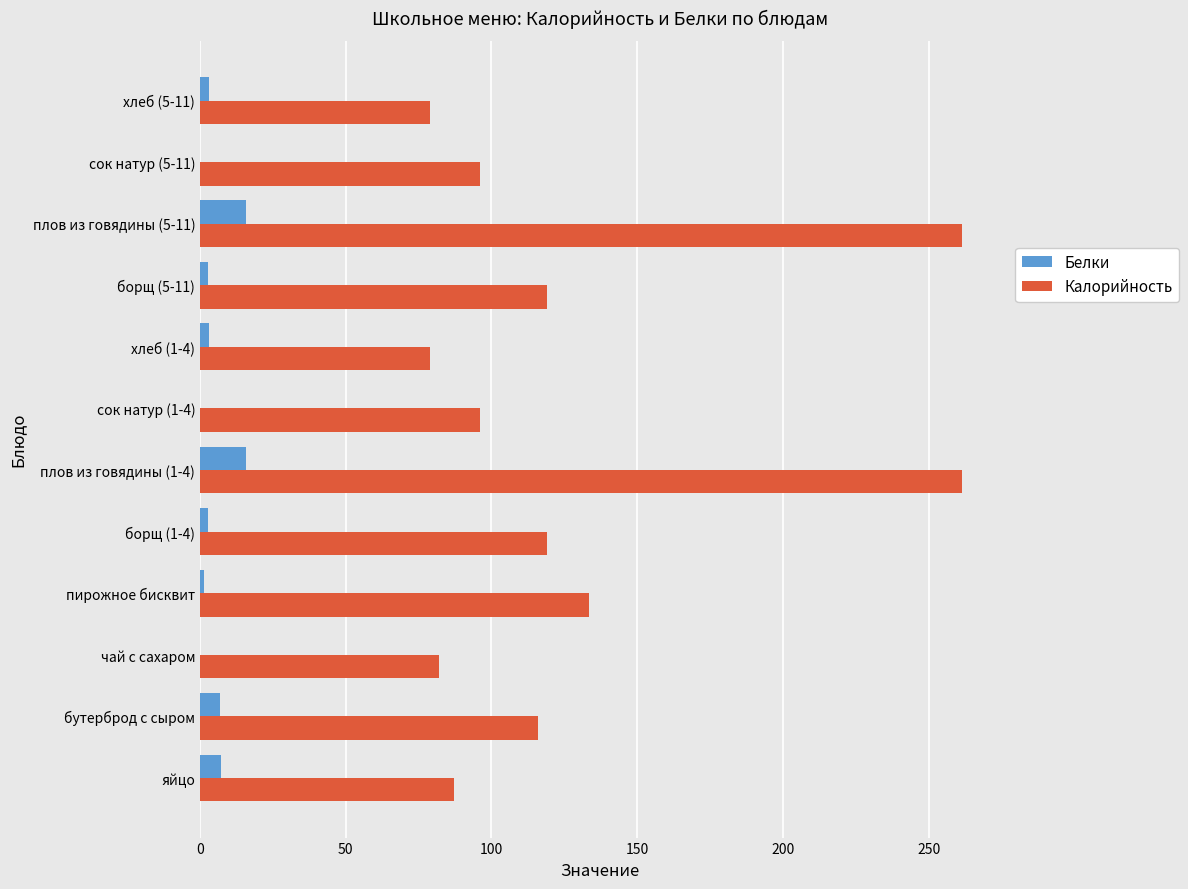

Count the number of data series in this chart.

2